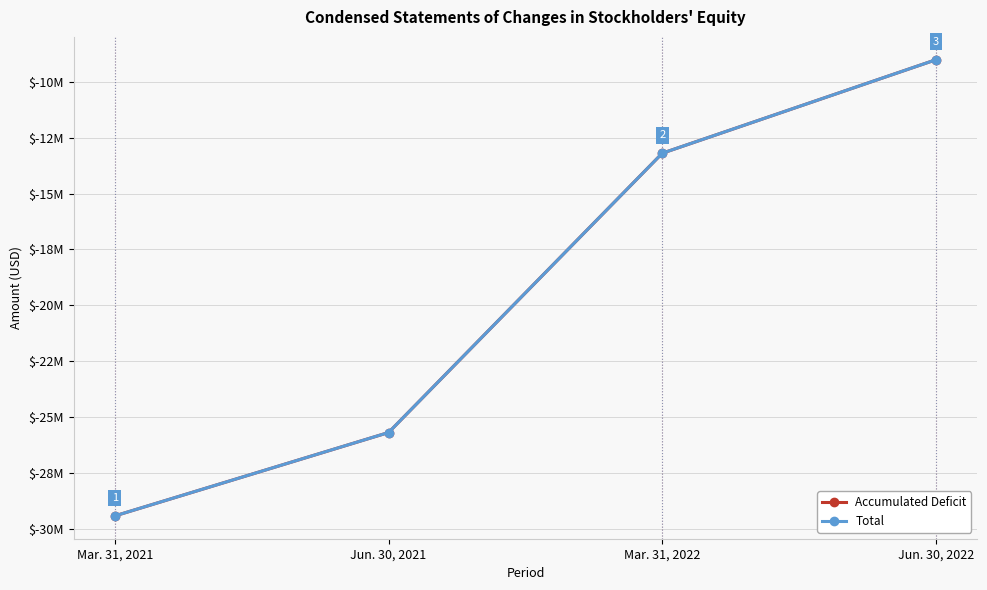

What are all the series names shown in the legend?

Accumulated Deficit, Total